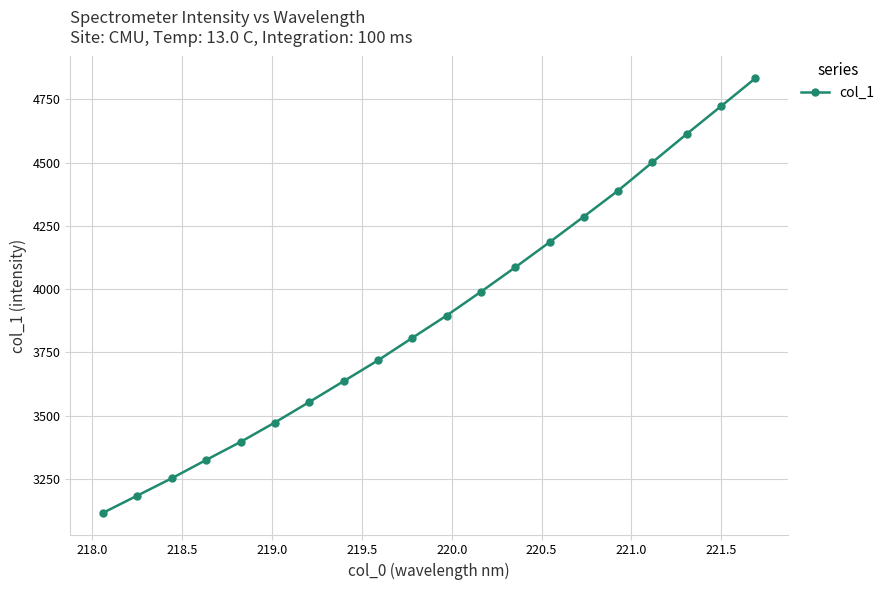

What is the average value?

3898.4